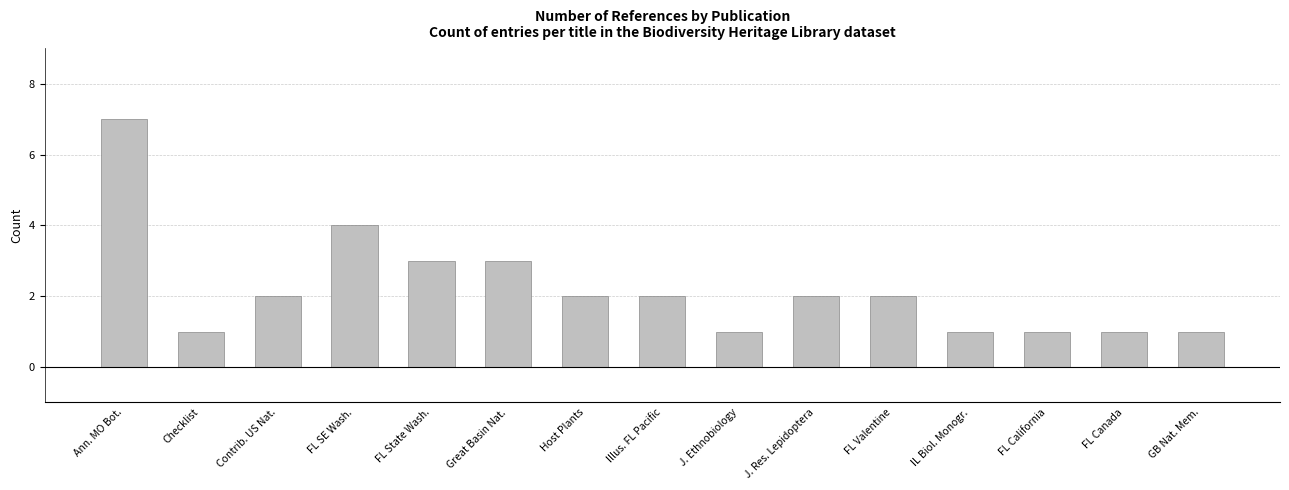

What is the maximum value shown in the chart?

7